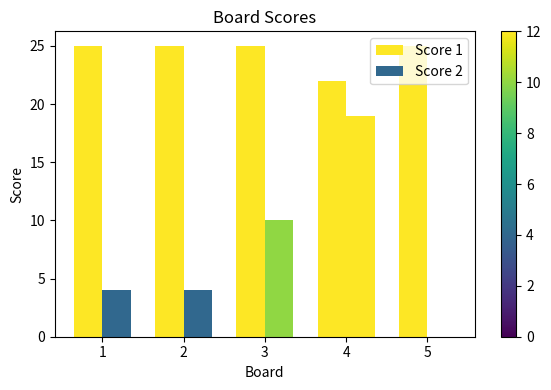

How many groups of bars are there?

5